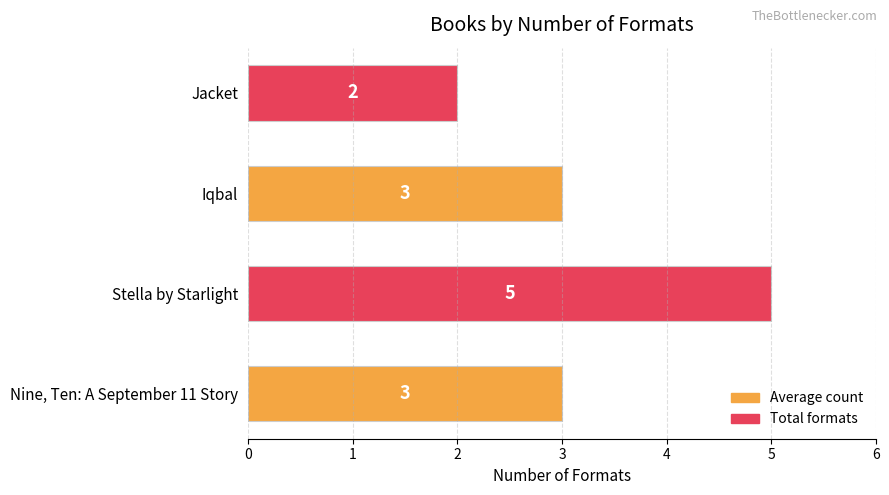

Reading bottom to top, list all the values displayed in this chart.

Nine, Ten: A September 11 Story=3	Stella by Starlight=5	Iqbal=3	Jacket=2